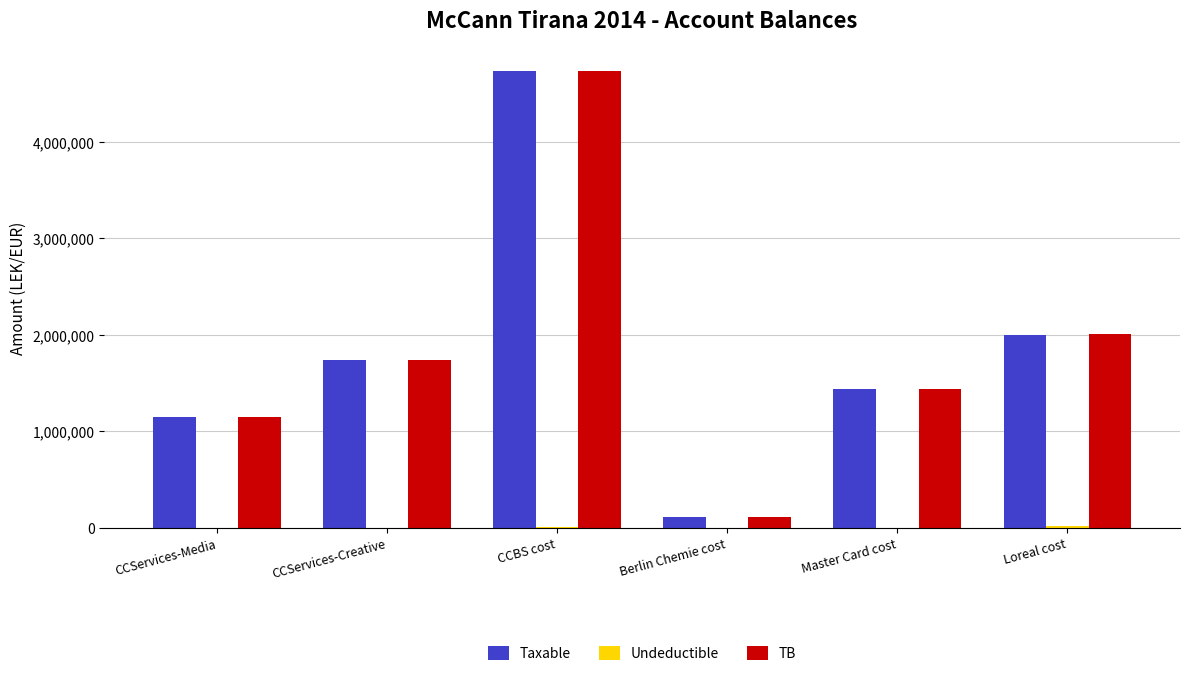

At which category does the chart reach its peak across all series?

CCBS cost